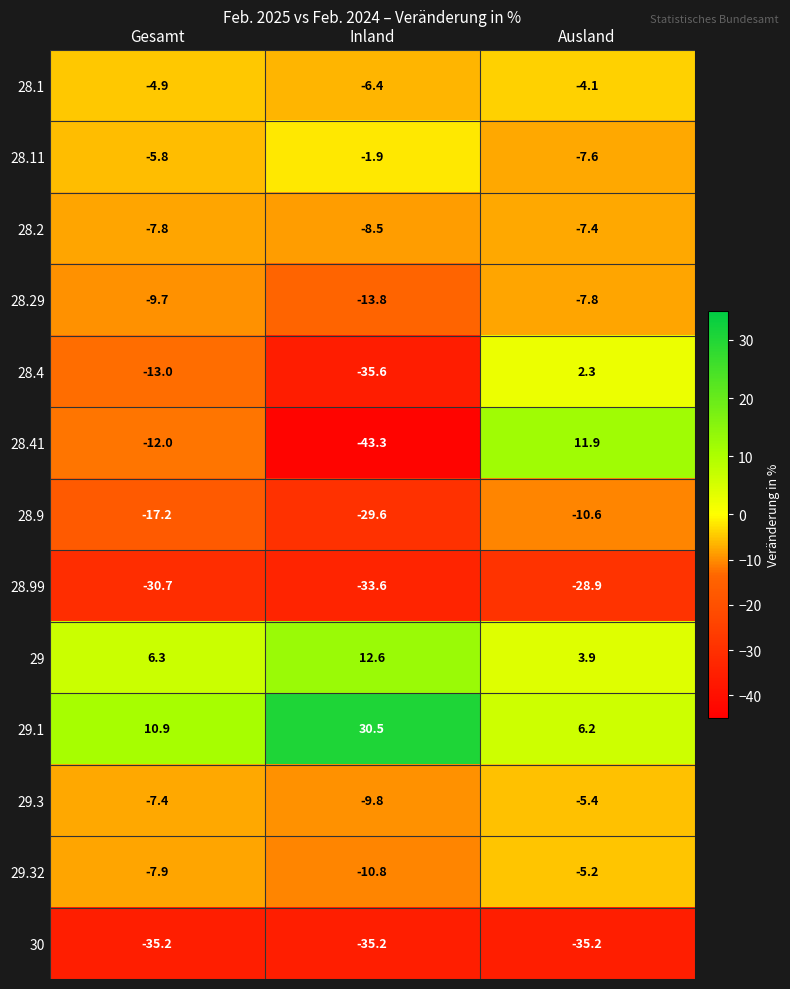

The value of 28.99 at Gesamt is -20.4. True or false?

False